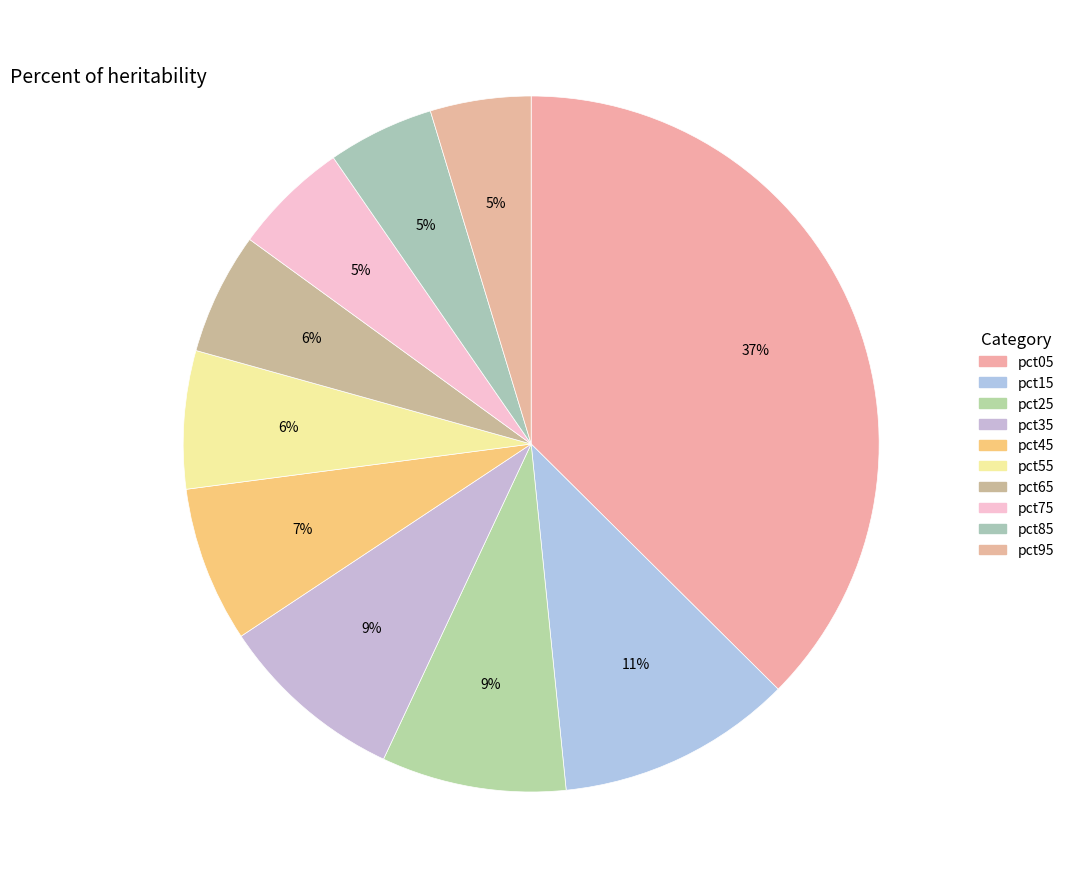

Is pct95 the majority of the pie?

No